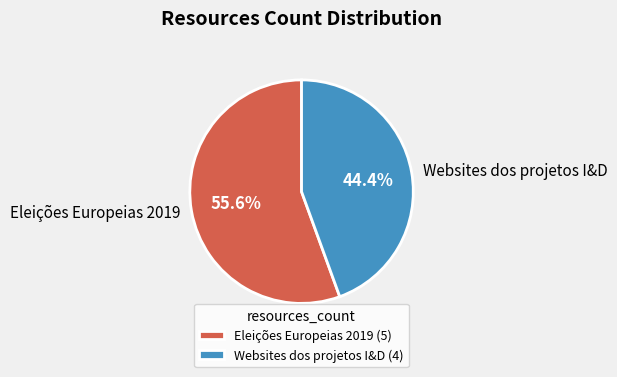

To the nearest percent, what is the difference between the Eleições Europeias 2019 and Websites dos projetos I&D slice percentages?

11%